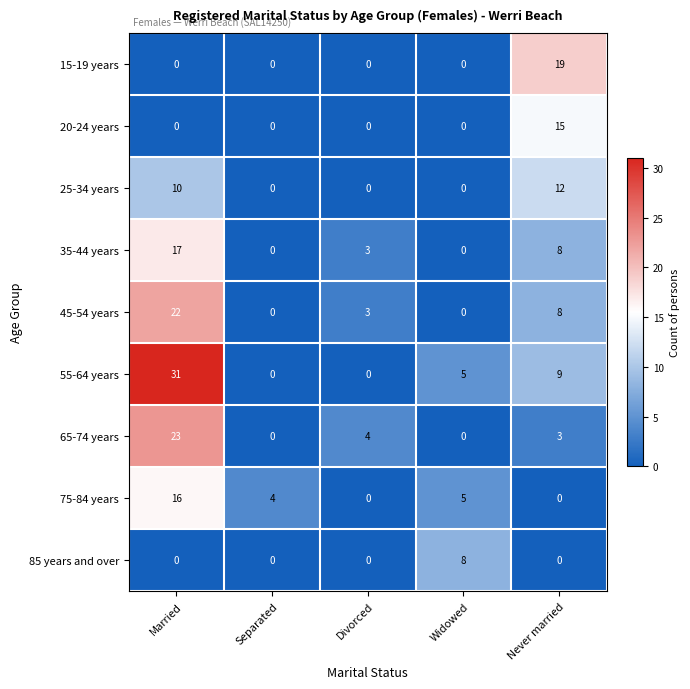

Which series has the largest range (max minus min)?

55-64 years